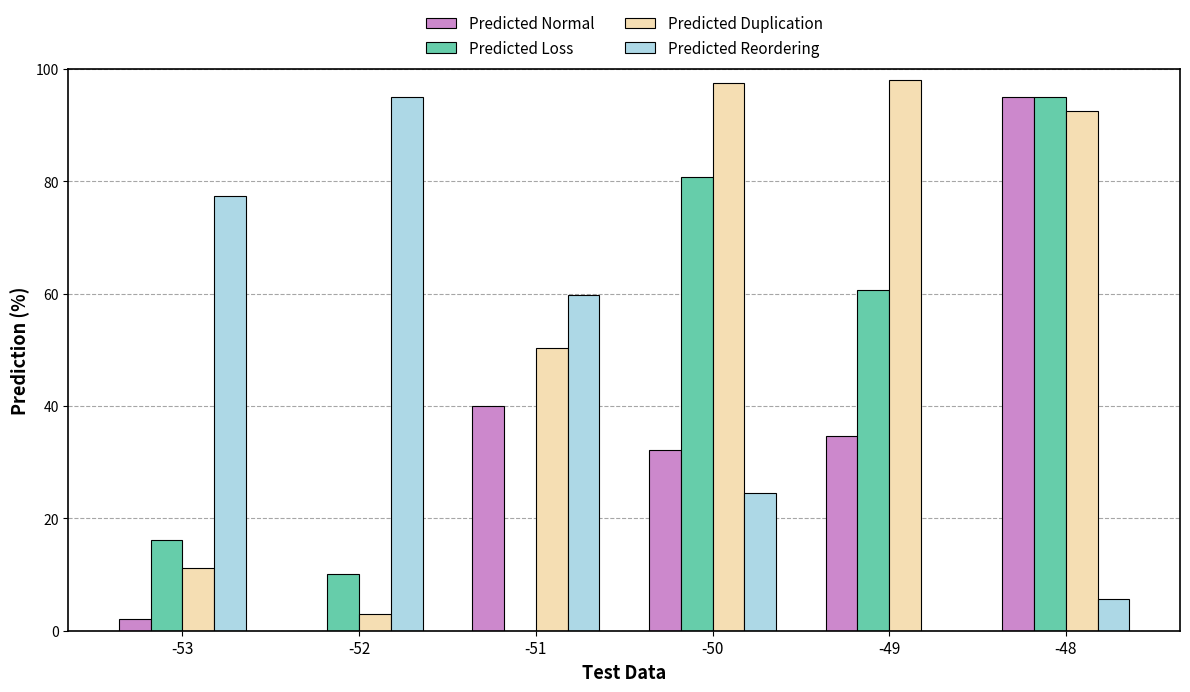

Which series changed the most between -49 and -48?

Predicted Normal